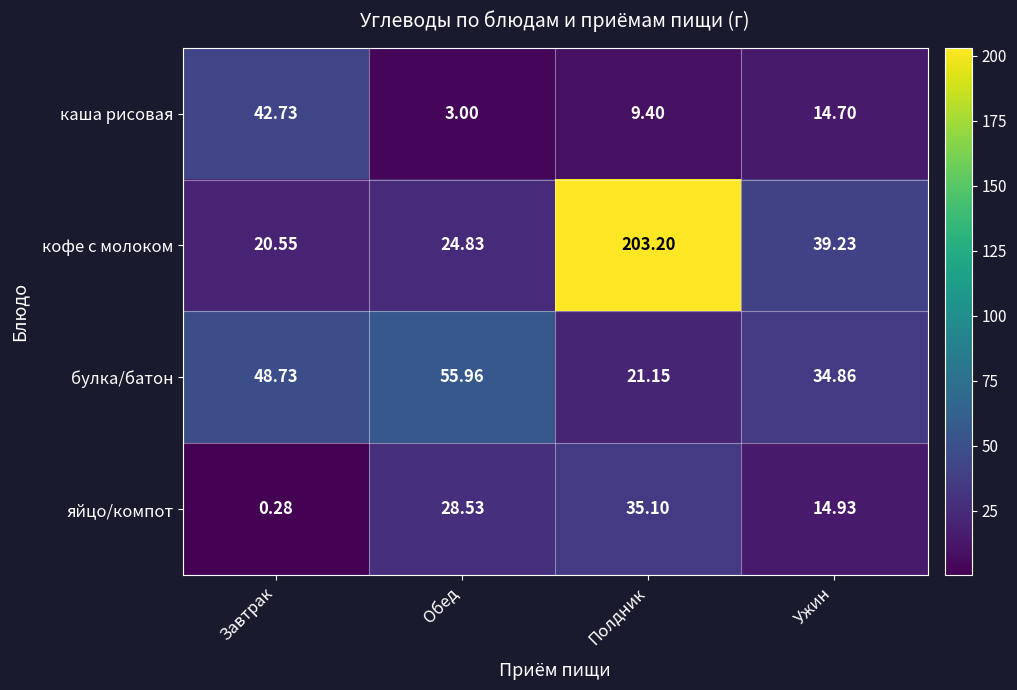

At which category is the sum across all series the highest?

Полдник